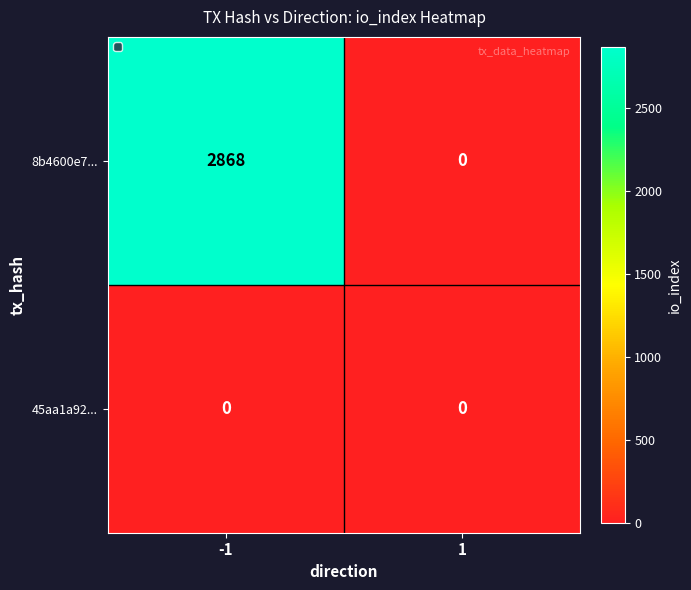

What is the difference between the maximum and minimum values in the 8b4600e7... series?

2868